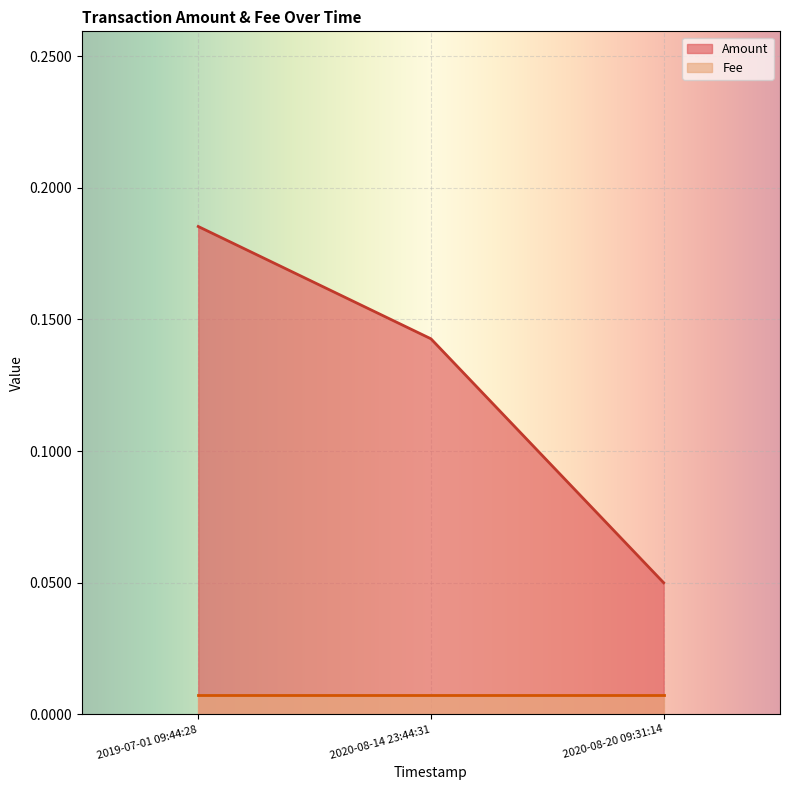

Between 2020-08-14 23:44:31 and 2020-08-20 09:31:14, which is larger?

2020-08-14 23:44:31